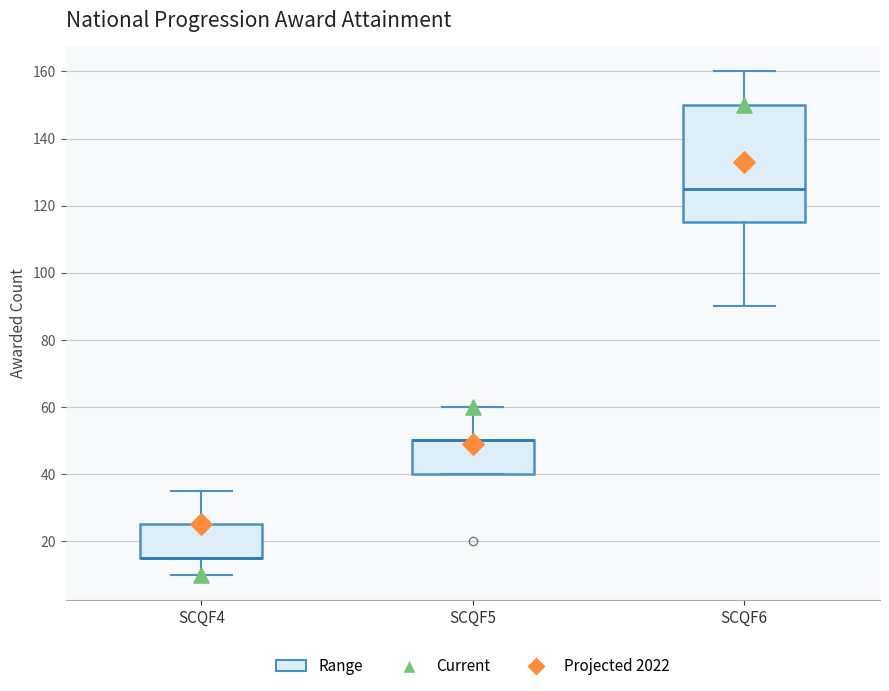

Reading left to right, transcribe this box plot: for each box, give where its median line is, the range the box spans, and where its two whiskers end, as read against the y-axis. The values are not printed on the chart, so give them approximately, as read against the axis.

SCQF4: median 16 (drawn on the box's lower edge), box 16 to 26, whiskers 10 to 36
SCQF5: median 50 (drawn on the box's upper edge), box 40 to 50, whiskers 40 to 60
SCQF6: median 126, box 116 to 150, whiskers 90 to 160